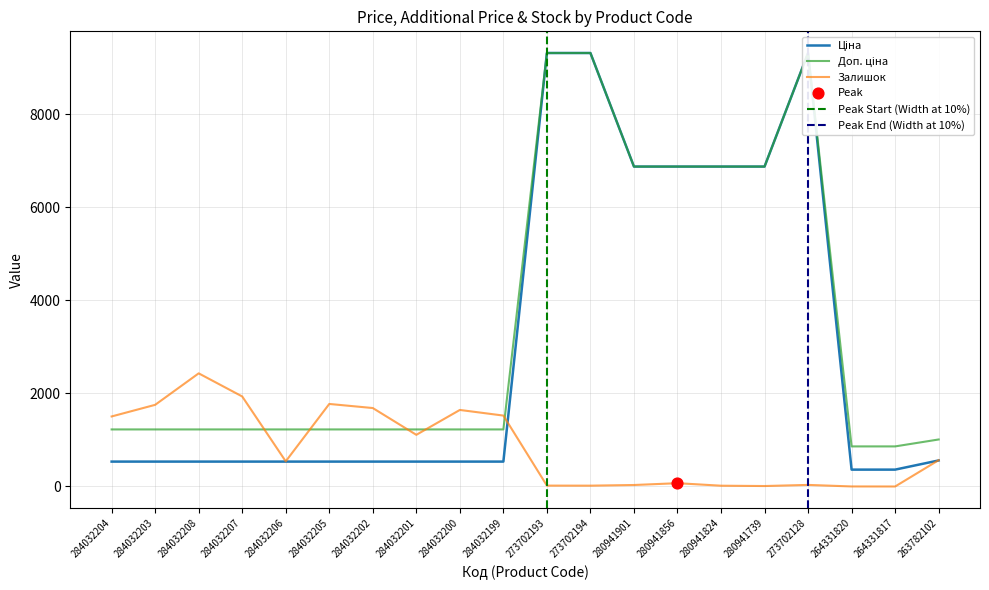

What are all the series names shown in the legend?

Ціна, Доп. ціна, Залишок